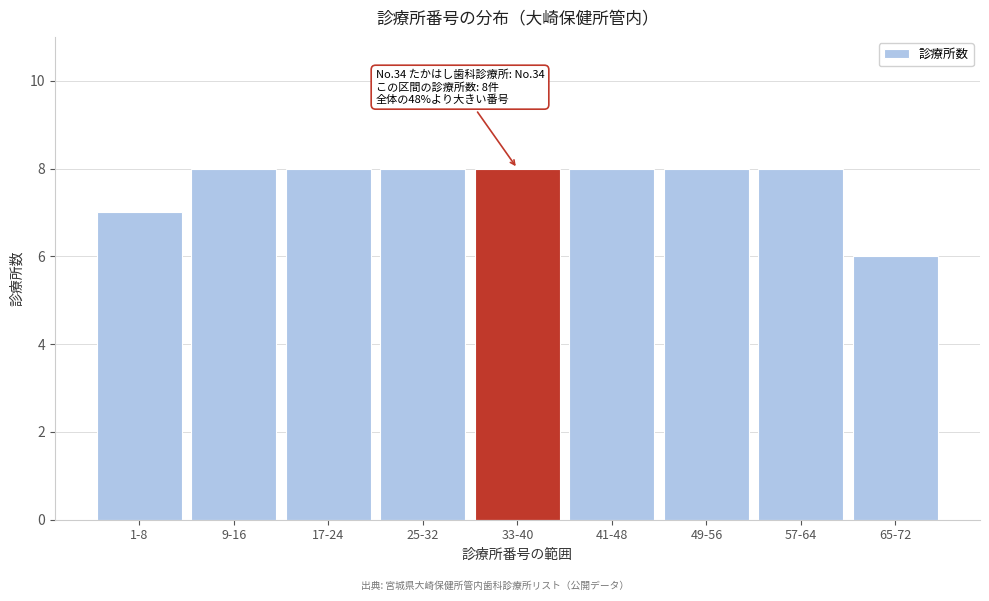

Reading left to right, extract all data points from this chart.

7	8	8	8	8	8	8	8	6